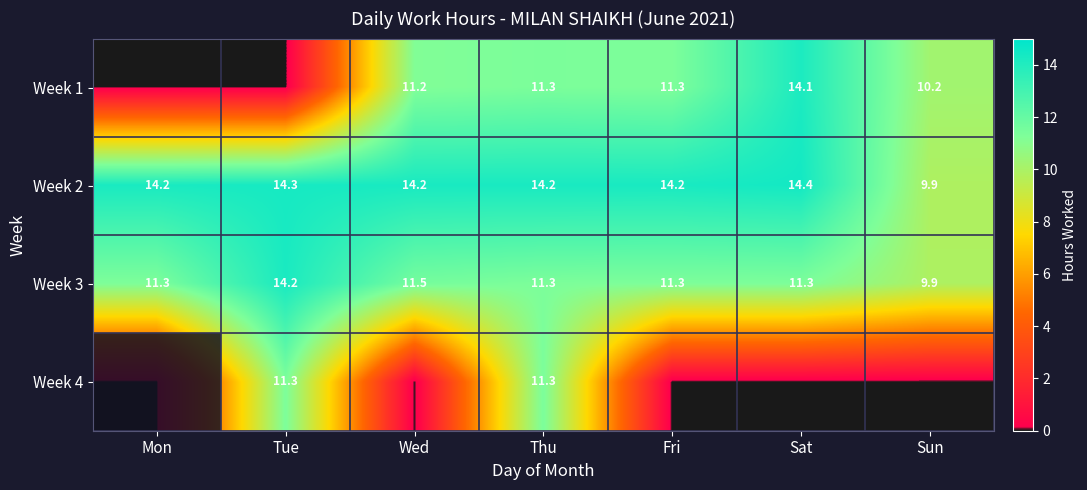

The value of Week 1 at Sat is 9.0. True or false?

False